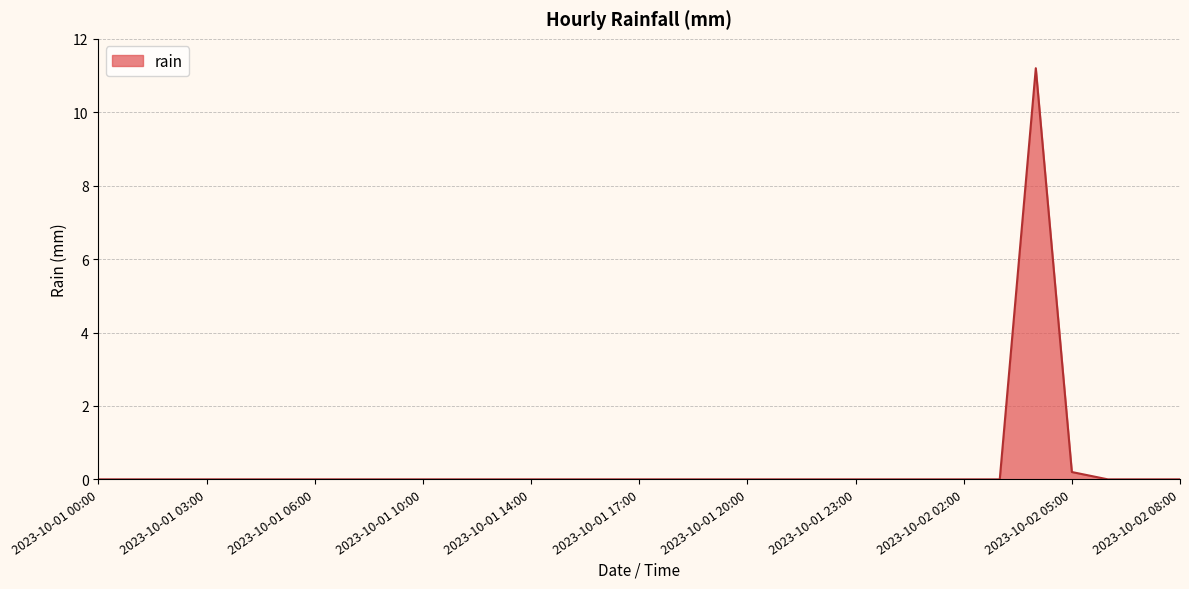

What is the greatest value displayed?

11.2